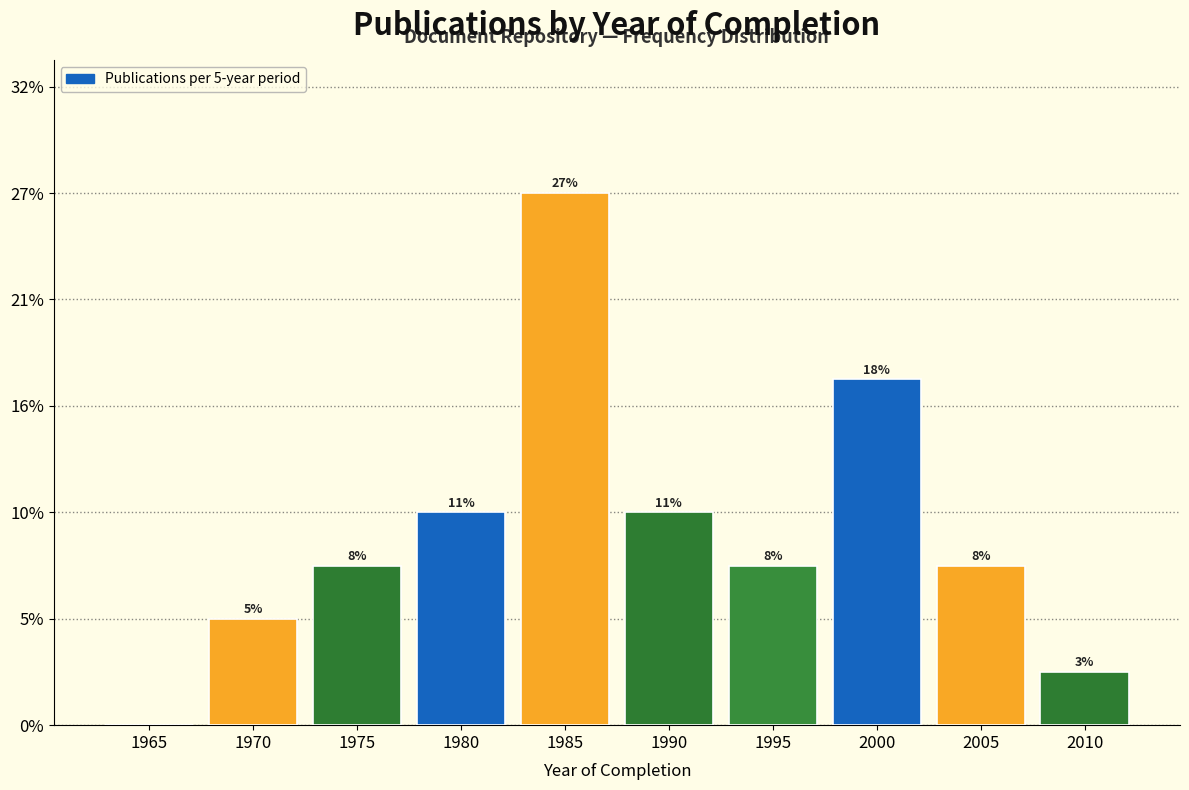

Are the bars horizontal?

No